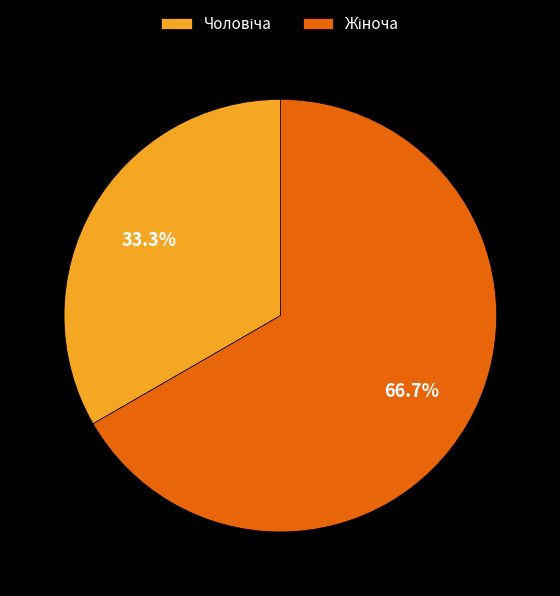

Is there any slice that represents more than half of the pie?

Yes